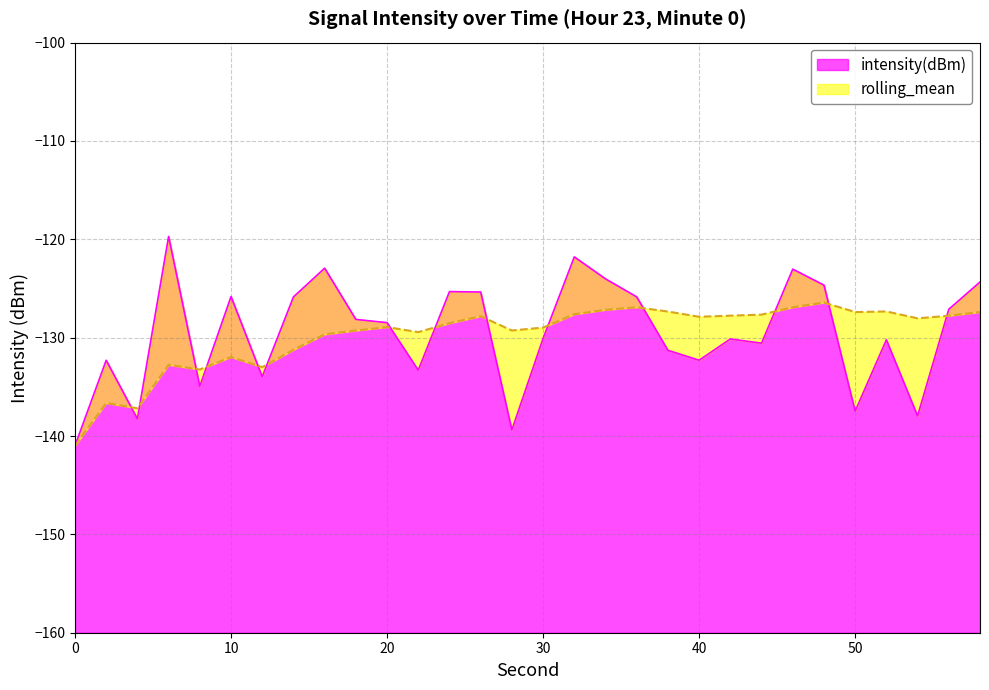

What is the value of the intensity(dBm) point at the 25th from the left?

-124.7